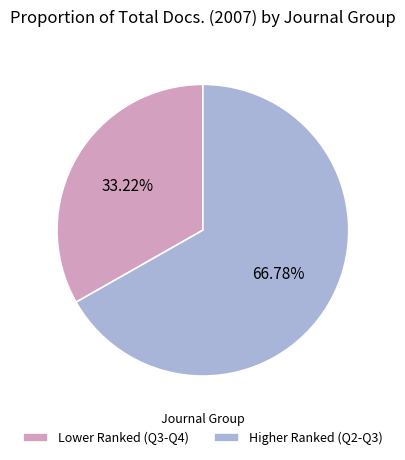

Do Lower Ranked (Q3-Q4) and Higher Ranked (Q2-Q3) together represent more than half of the pie?

Yes